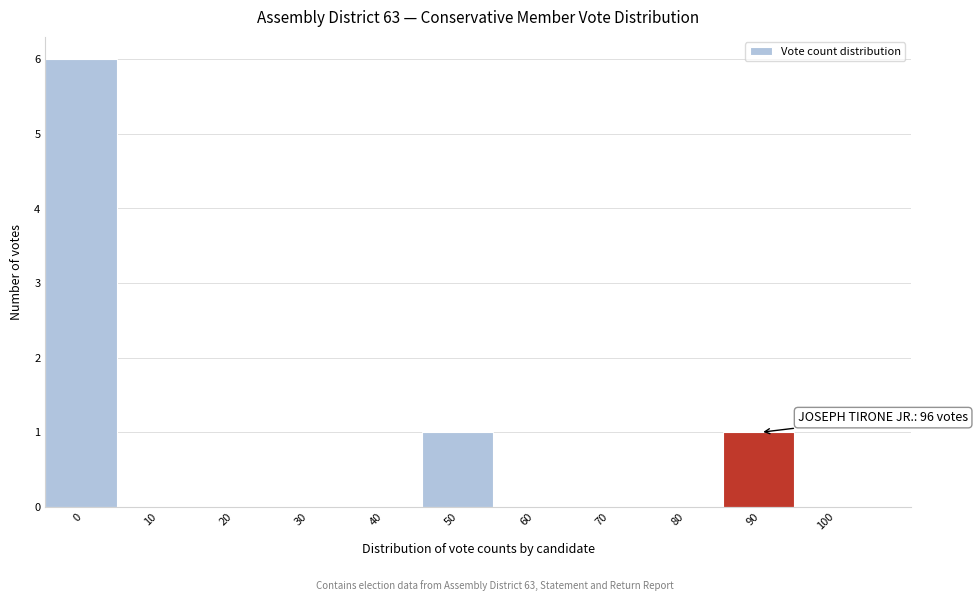

Reading right to left, transcribe all the data shown in this chart.

100=0	90=1	80=0	70=0	60=0	50=1	40=0	30=0	20=0	10=0	0=6